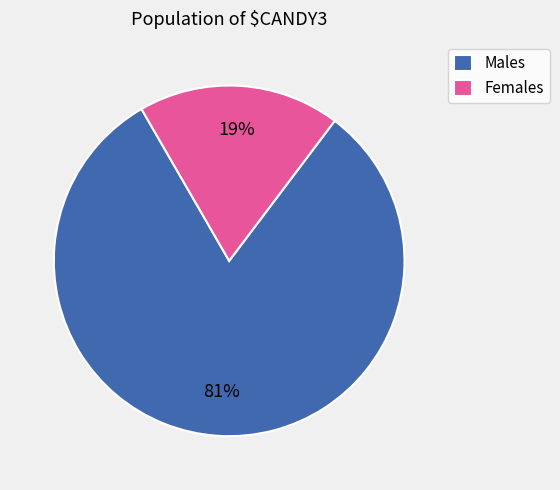

Do Males and Females together represent more than half of the pie?

Yes